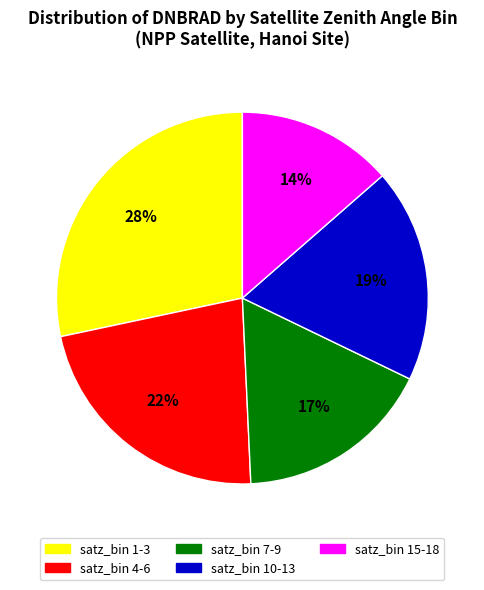

Is there any slice that represents more than half of the pie?

No